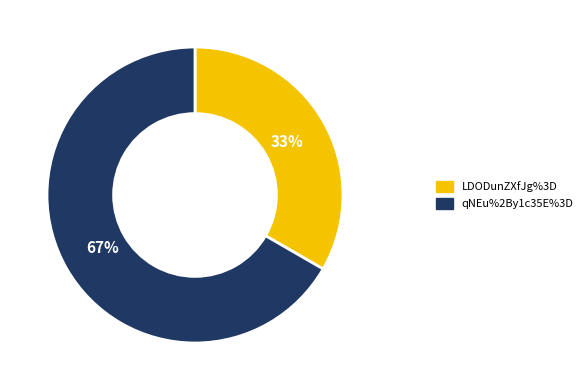

Count the number of slices in the pie.

2